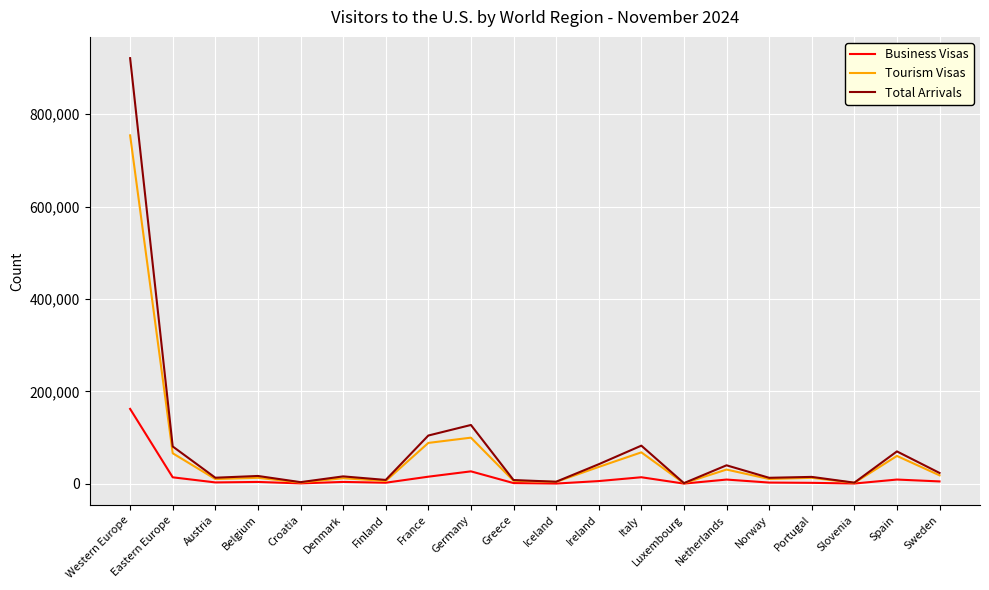

List the series in order of their peak value, lowest first.

Business Visas, Tourism Visas, Total Arrivals